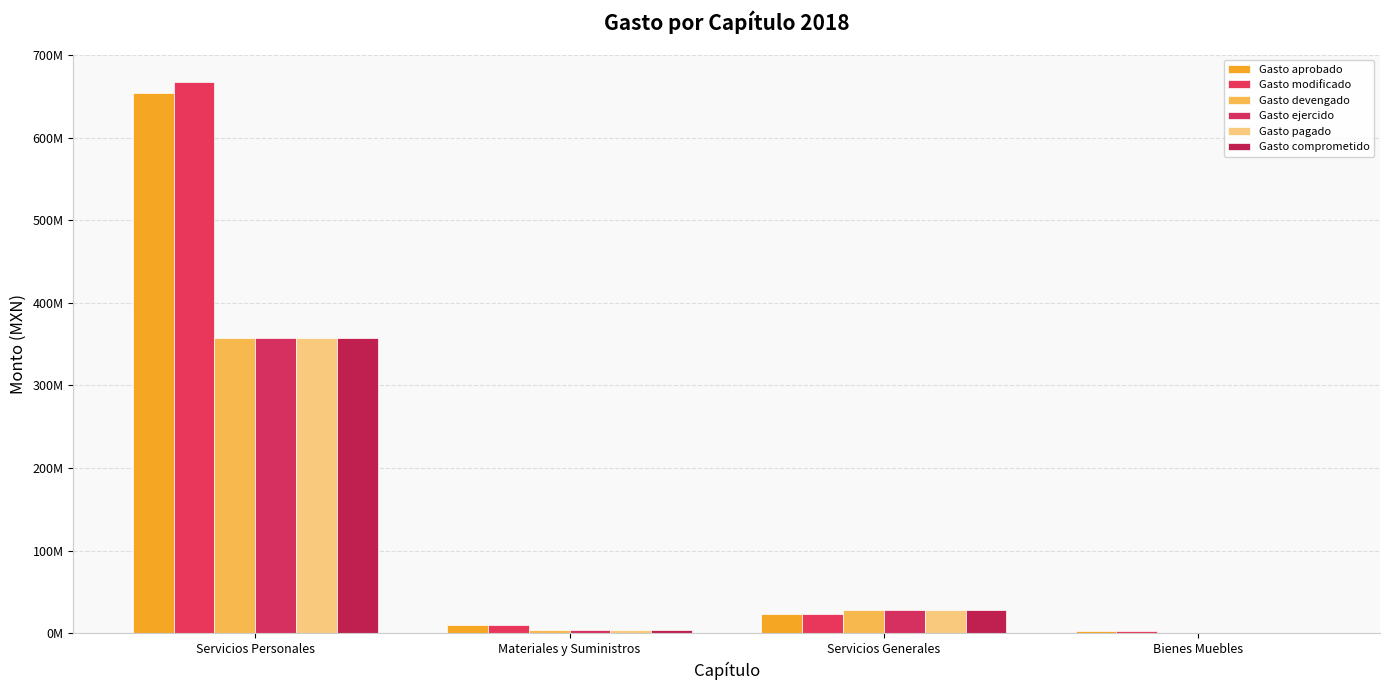

Reading right to left, extract all data points from this chart.

Gasto aprobado: 2596651.8	23572660.1	10443457.0	654420524.0
Gasto modificado: 2596651.8	23572660.1	10443457.0	666987289.8
Gasto devengado: 124512.0	28752683.9	3894048.8	357145050.9
Gasto ejercido: 124512.0	28752683.9	3894048.8	357145050.9
Gasto pagado: 124512.0	28752683.9	3894048.8	357145050.9
Gasto comprometido: 124512.0	28877195.9	3894048.8	357145050.9